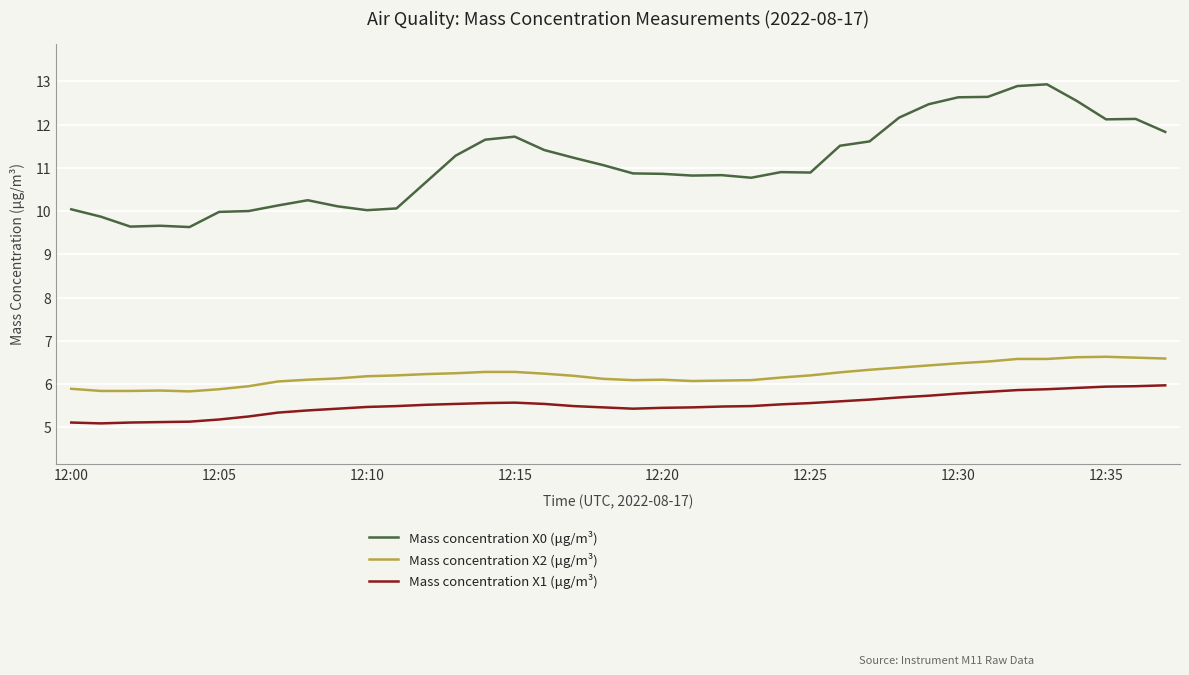

Which series has the largest total across all categories?

Mass concentration X0 (μg/m³)